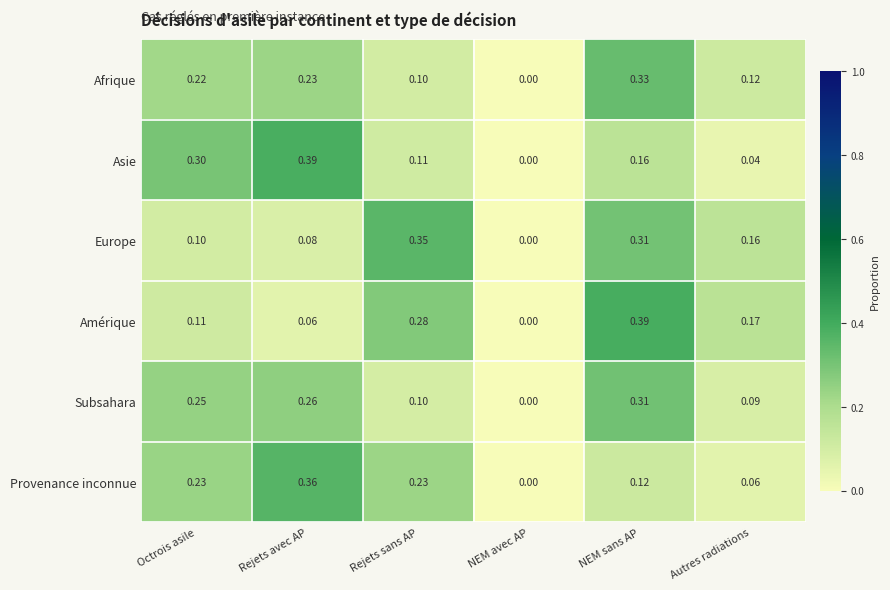

Rank the categories by Subsahara value from highest to lowest.

NEM sans AP, Rejets avec AP, Octrois asile, Rejets sans AP, Autres radiations, NEM avec AP